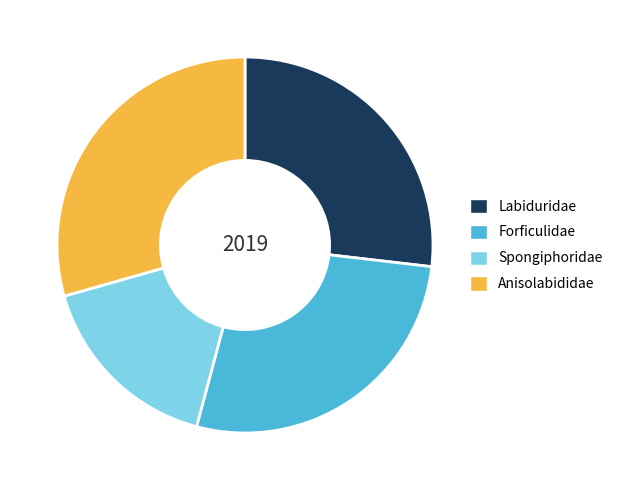

What is the ratio of the value at Anisolabididae to the value at Spongiphoridae?

1.8